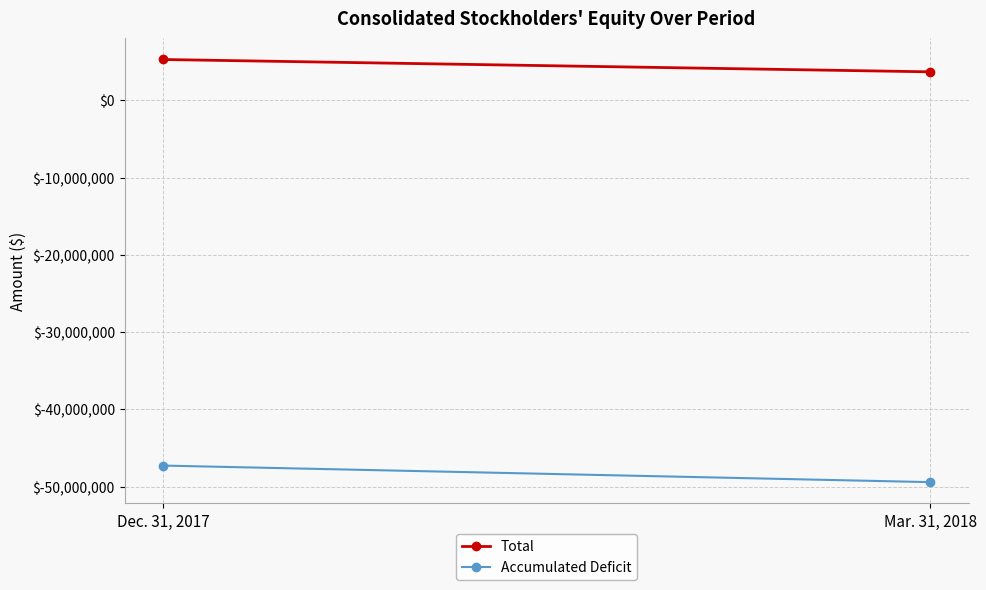

True or false: Accumulated Deficit has a value of -23393010 at Mar. 31, 2018.

False